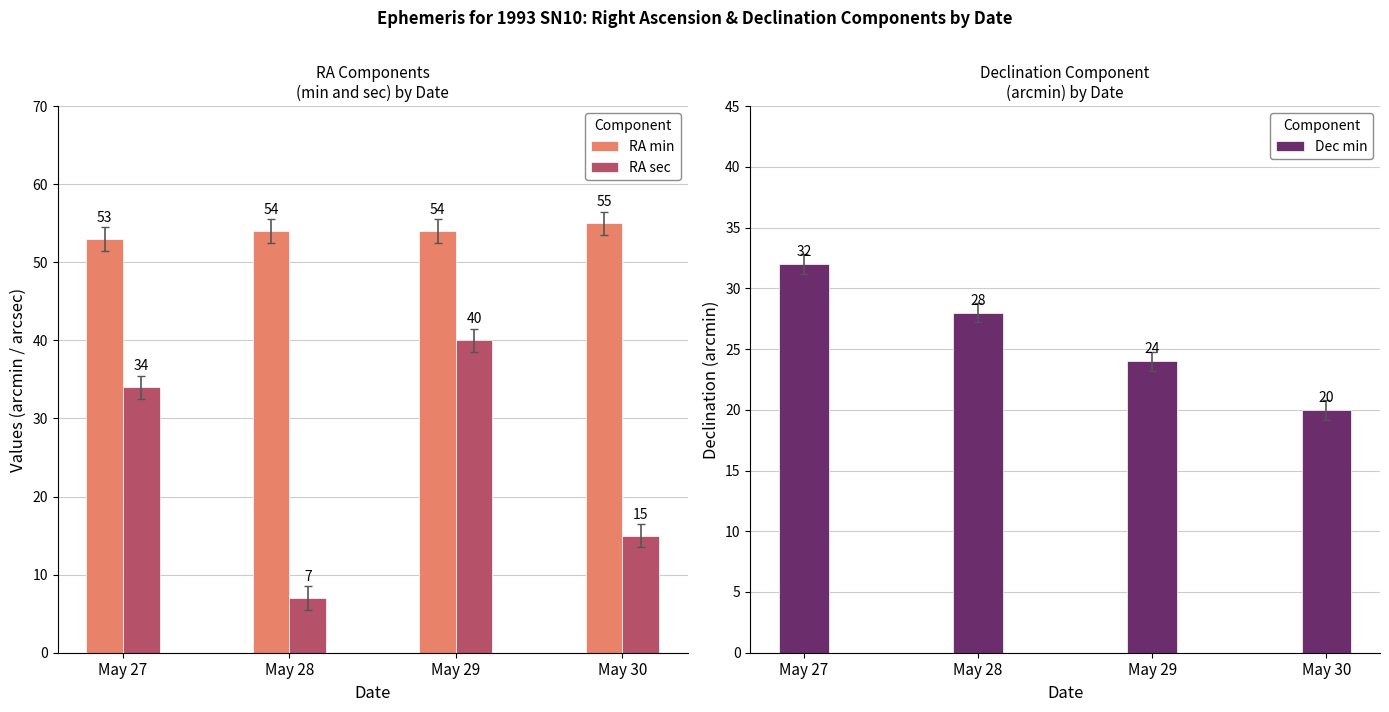

The value of Dec min at May 29 is 24. True or false?

True